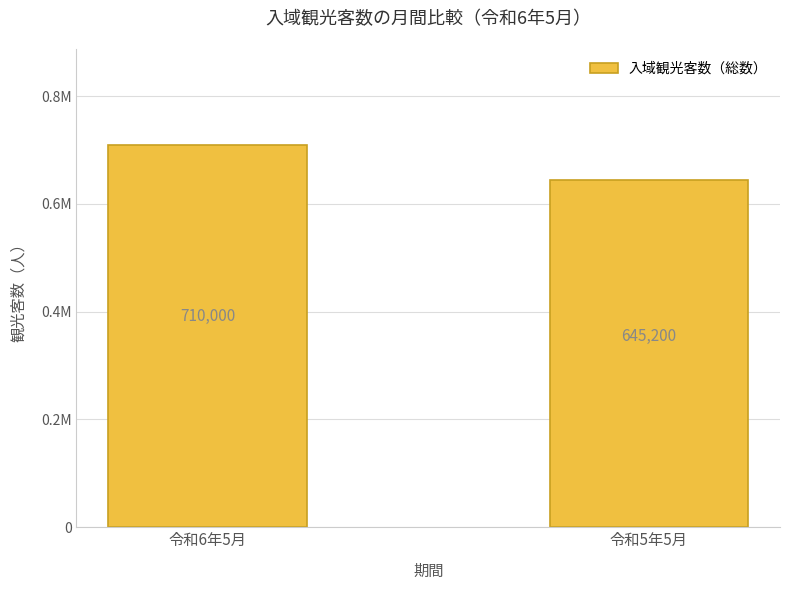

True or false: the data shows 270296 at 令和5年5月.

False